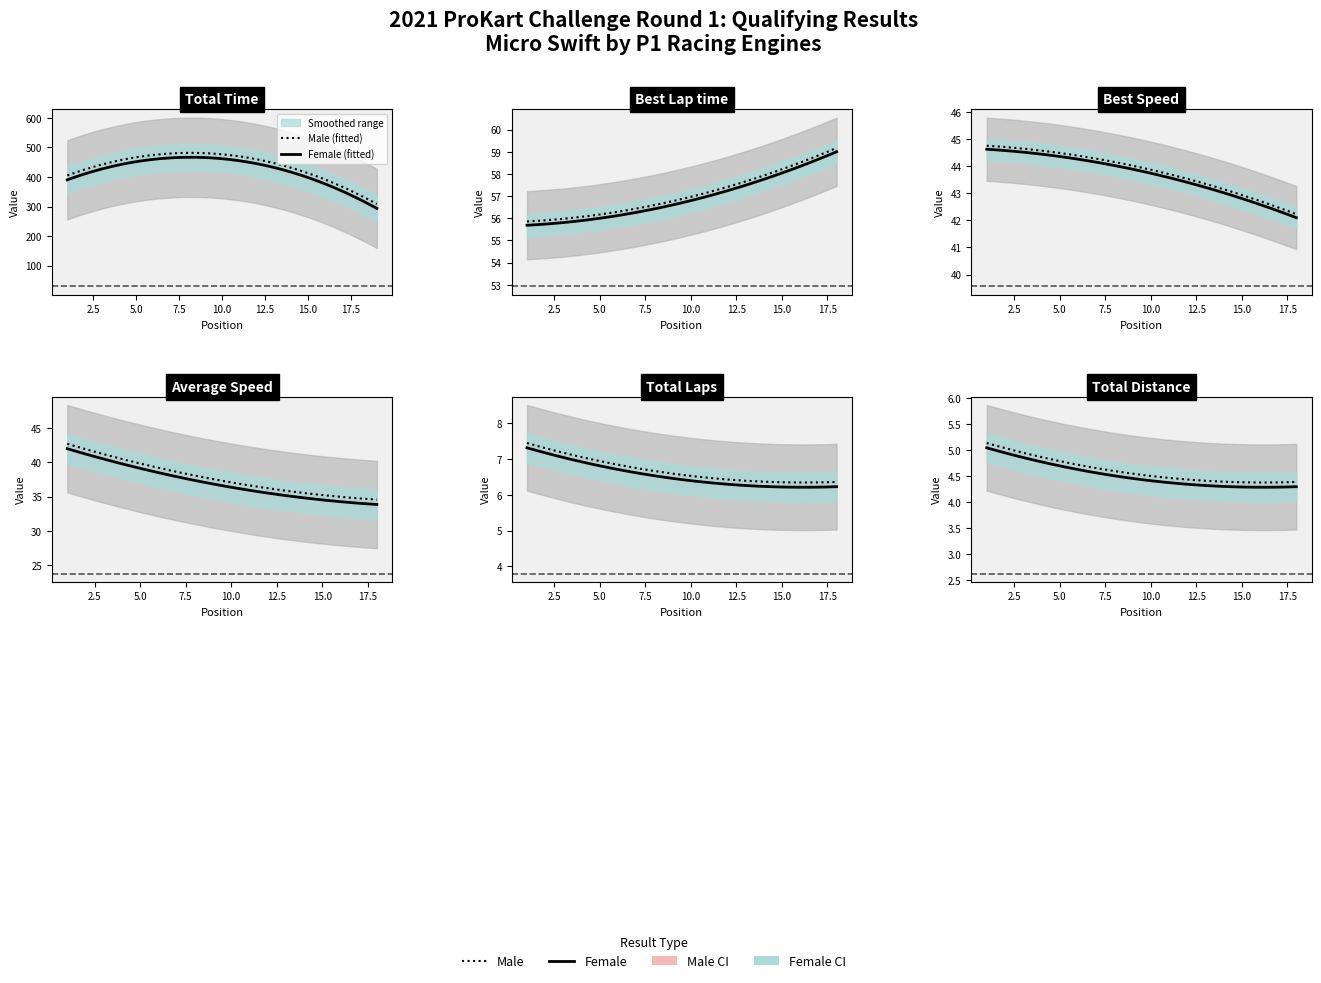

At which label does Total Distance reach its peak?

1